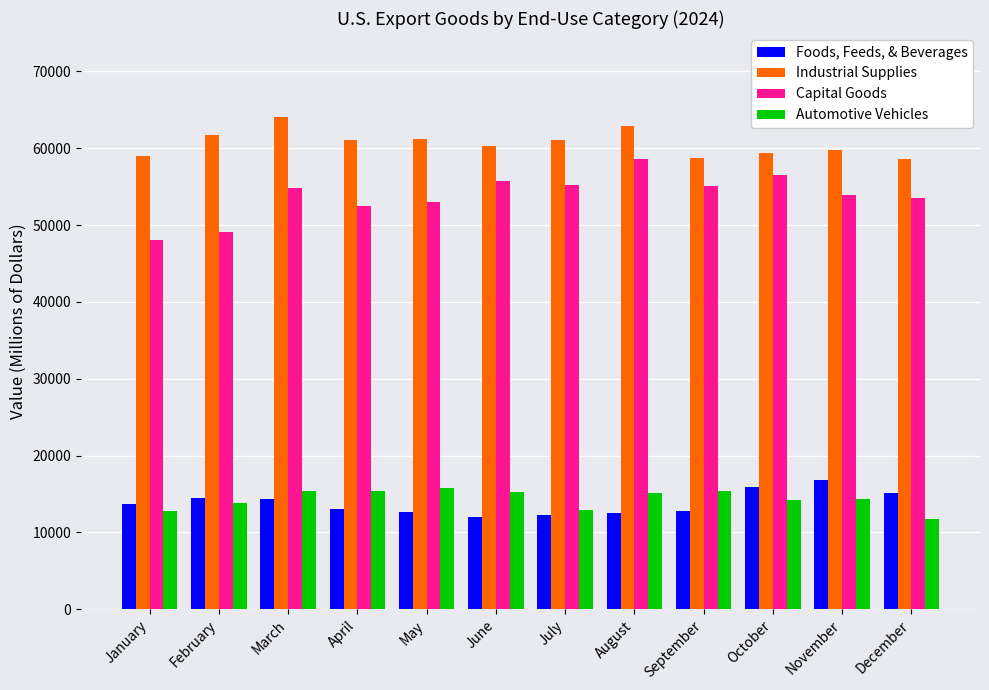

Is the value of Industrial Supplies at July greater than the value of Capital Goods at January?

Yes